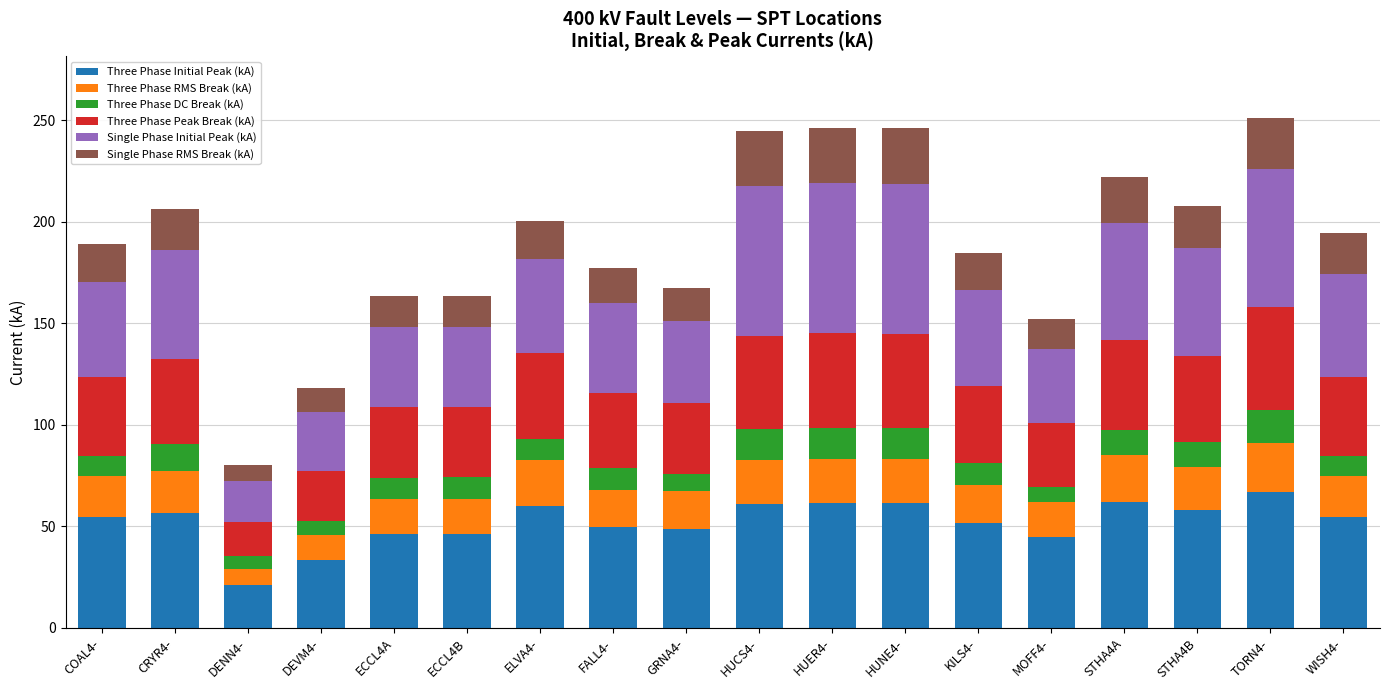

What is the difference between the Three Phase Initial Peak (kA) values at ECCL4B and STHA4B?

11.5